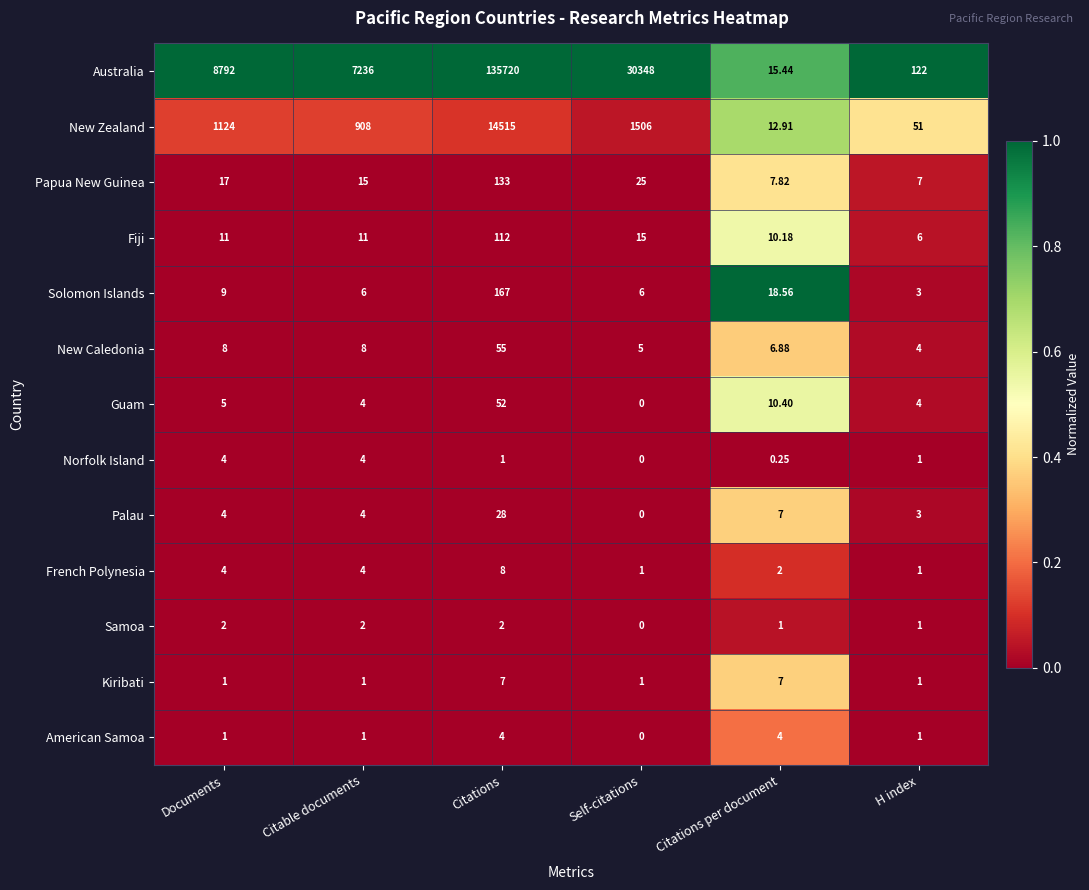

Which series changed the most between Citations and Self-citations?

Australia